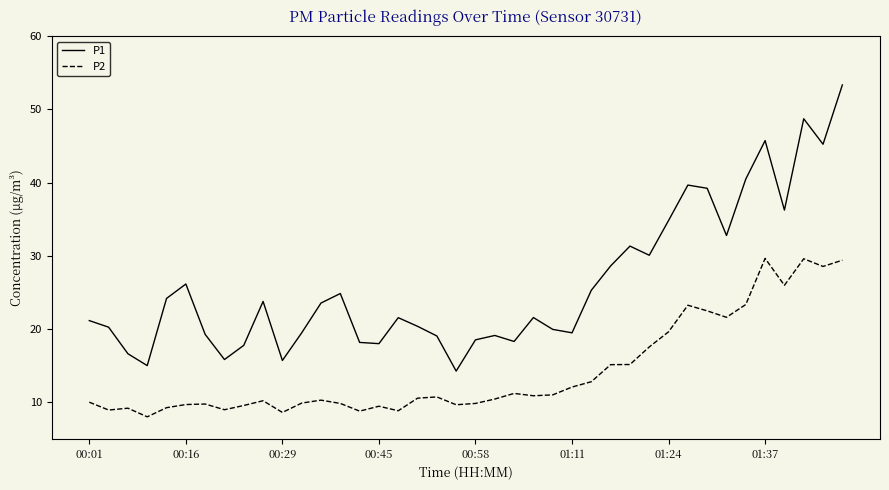

Which series has the widest spread of values?

P1